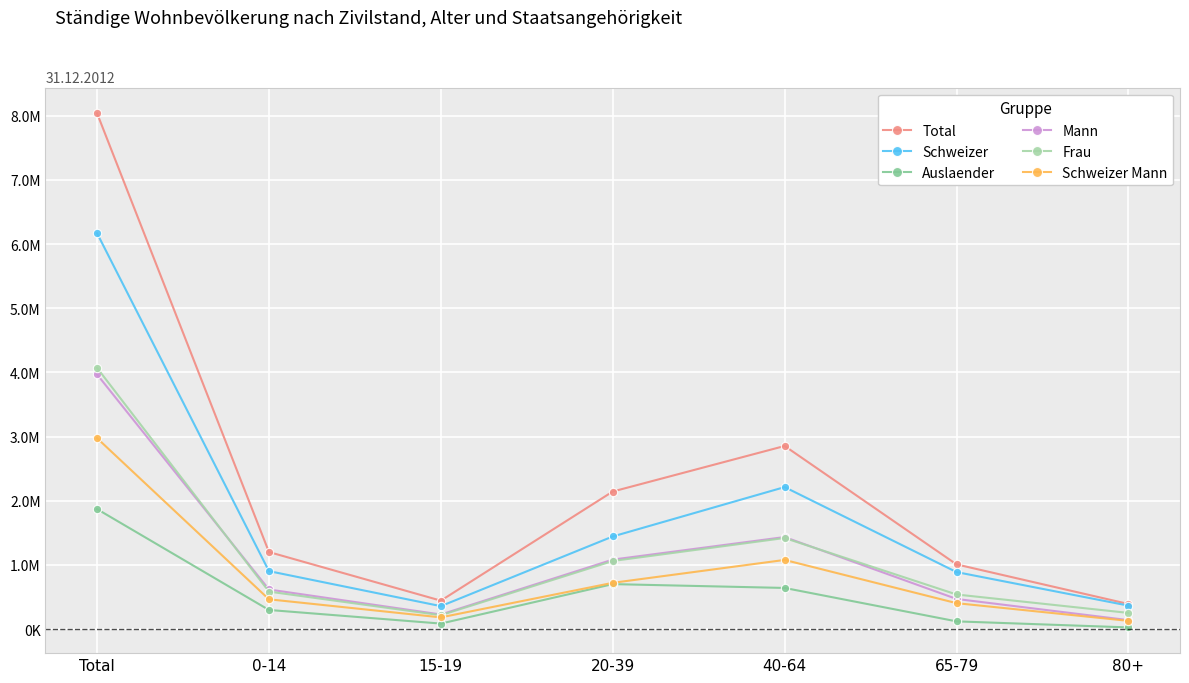

Count the number of categories in the chart.

7